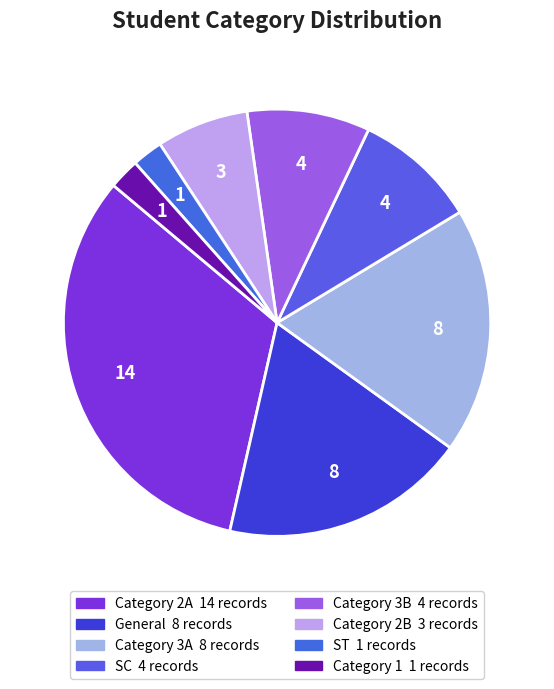

How many slices are in this pie chart?

8